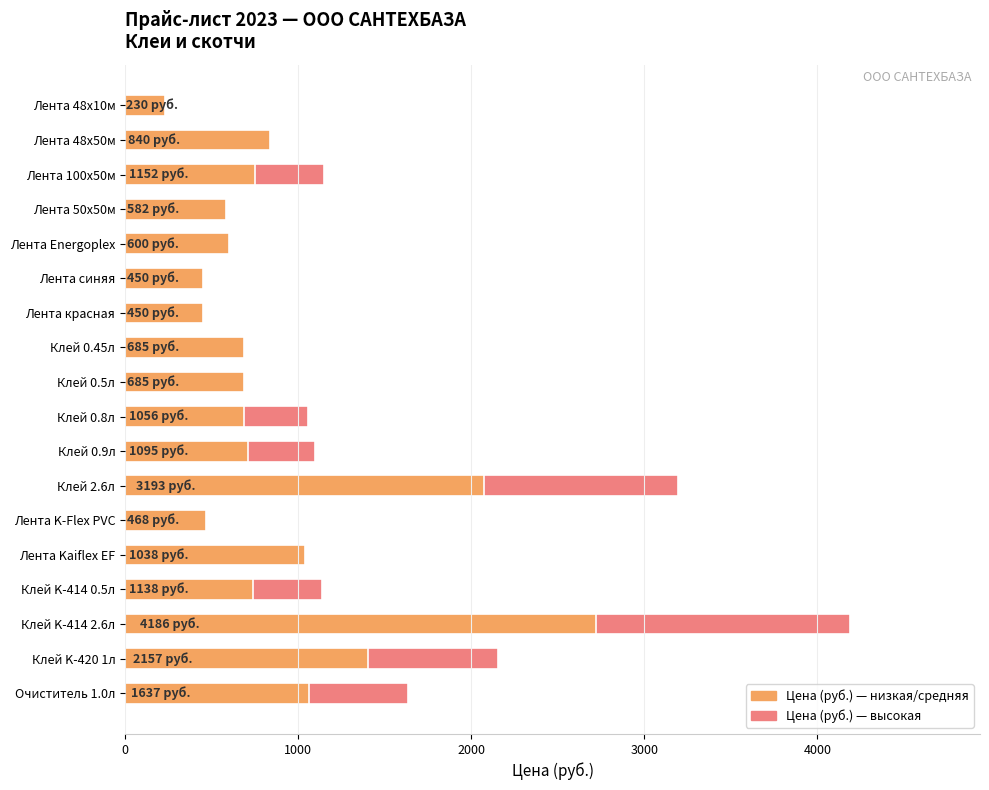

How many data points does each series have?

18